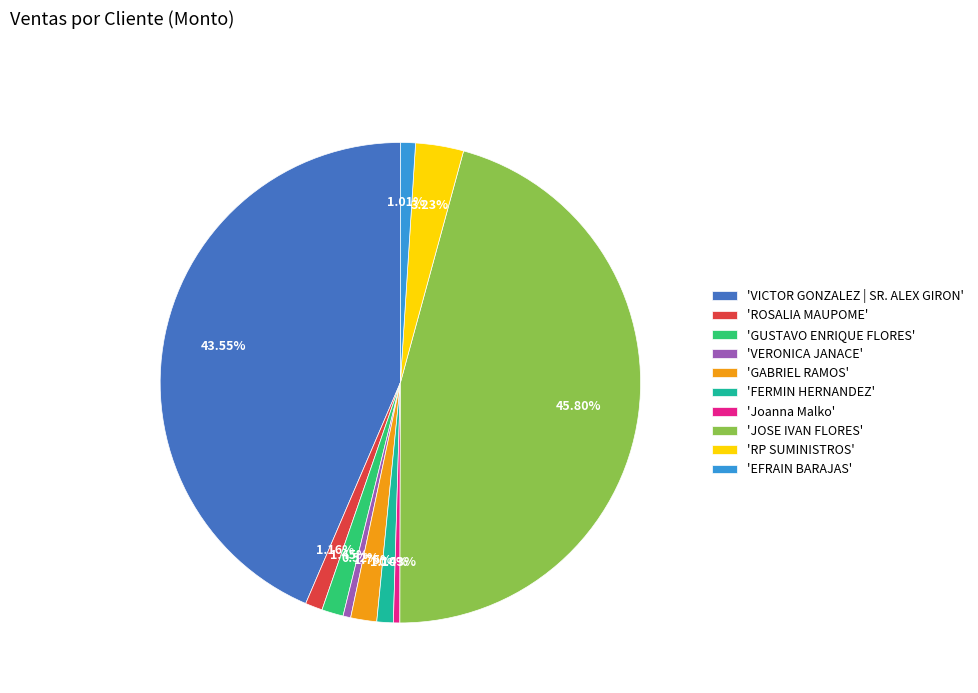

Do 'JOSE IVAN FLORES' and 'EFRAIN BARAJAS' together represent more than half of the pie?

No